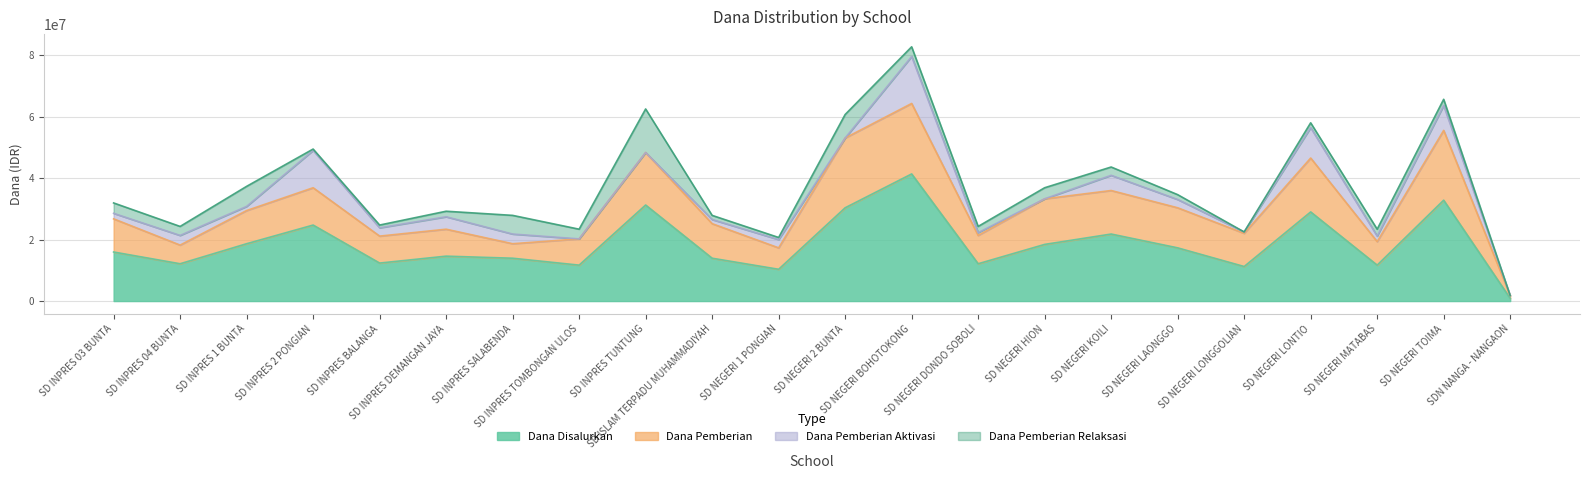

Which category has the highest value across all series?

SD NEGERI BOHOTOKONG